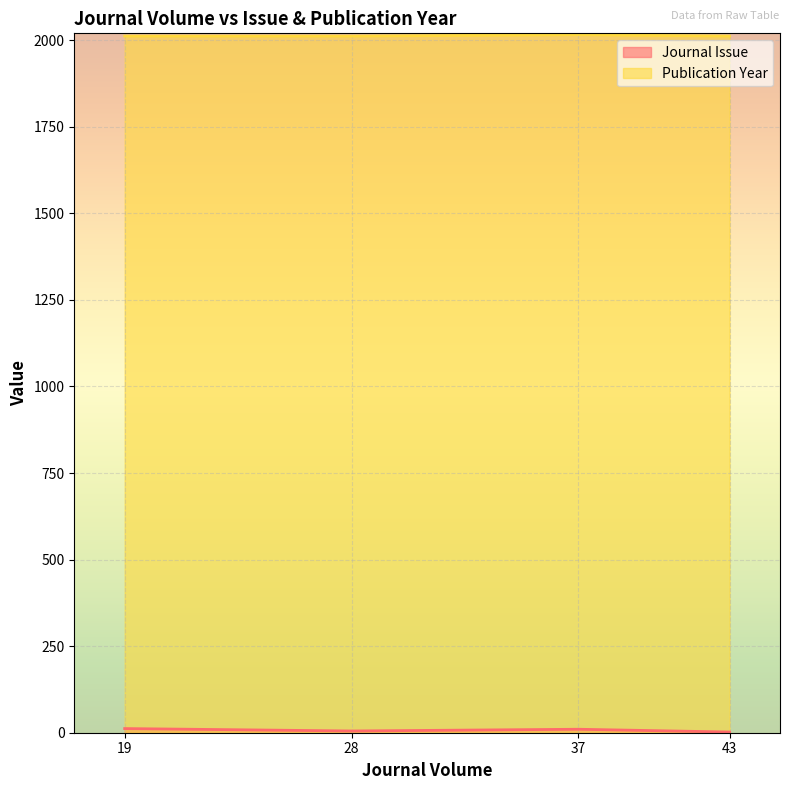

What is the minimum value shown in the chart?

2